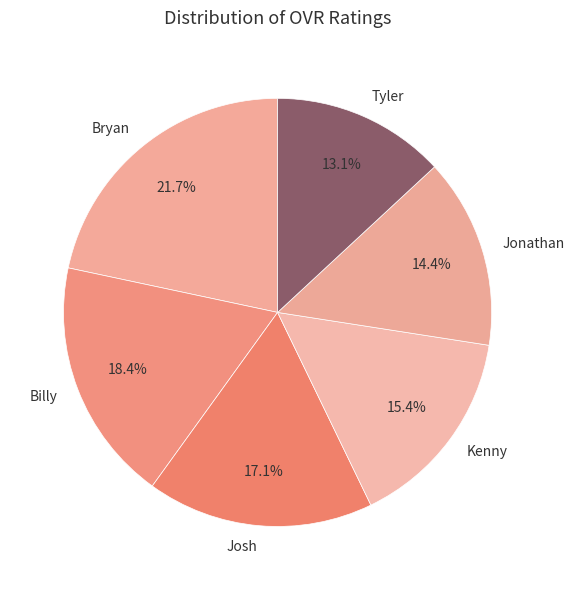

Which category has the smallest portion of the pie?

Tyler